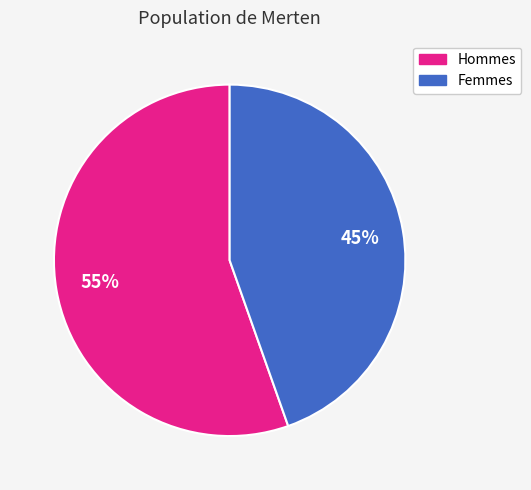

How many segments does this pie chart have?

2